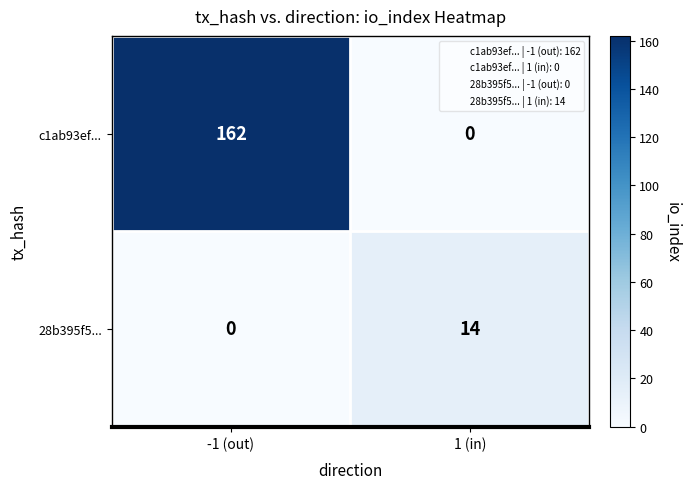

Which category has the highest value in the c1ab93ef... series?

-1 (out)